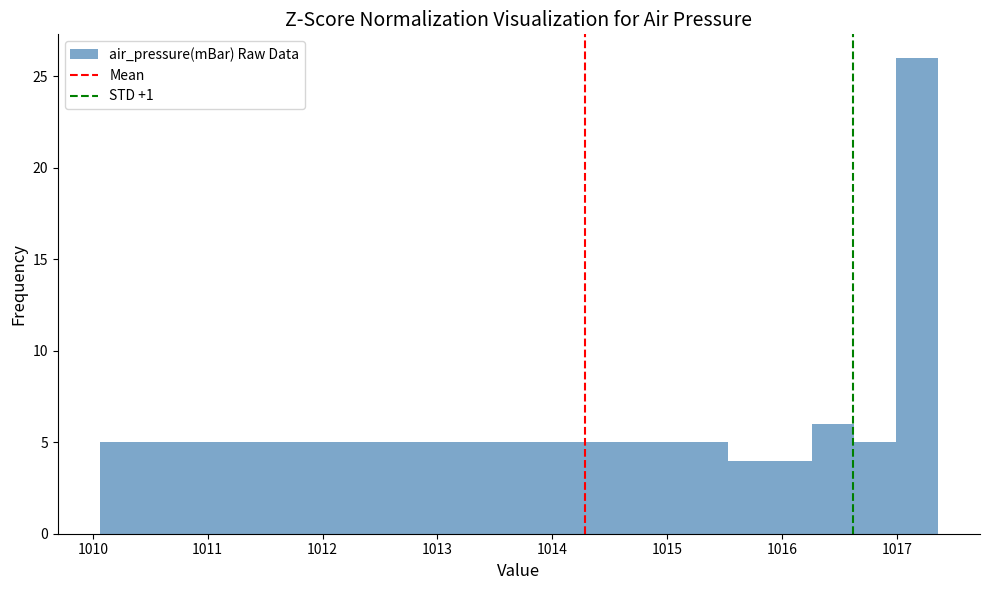

Read against the x-axis, roughly where is the centre of the tallest bar?

1017.2